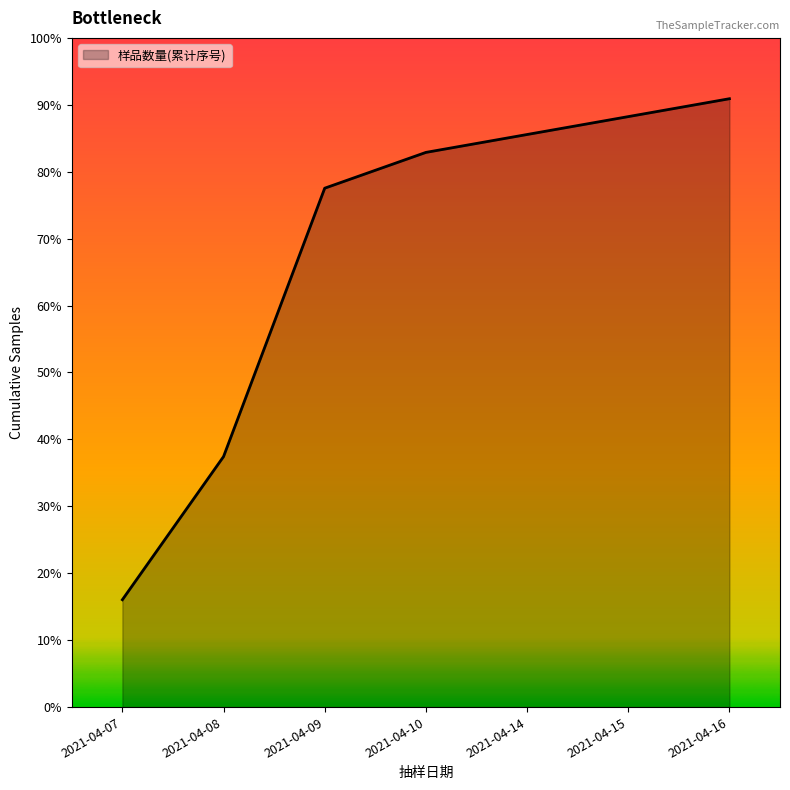

Rank the categories by value from lowest to highest.

2021-04-07, 2021-04-08, 2021-04-09, 2021-04-10, 2021-04-14, 2021-04-15, 2021-04-16